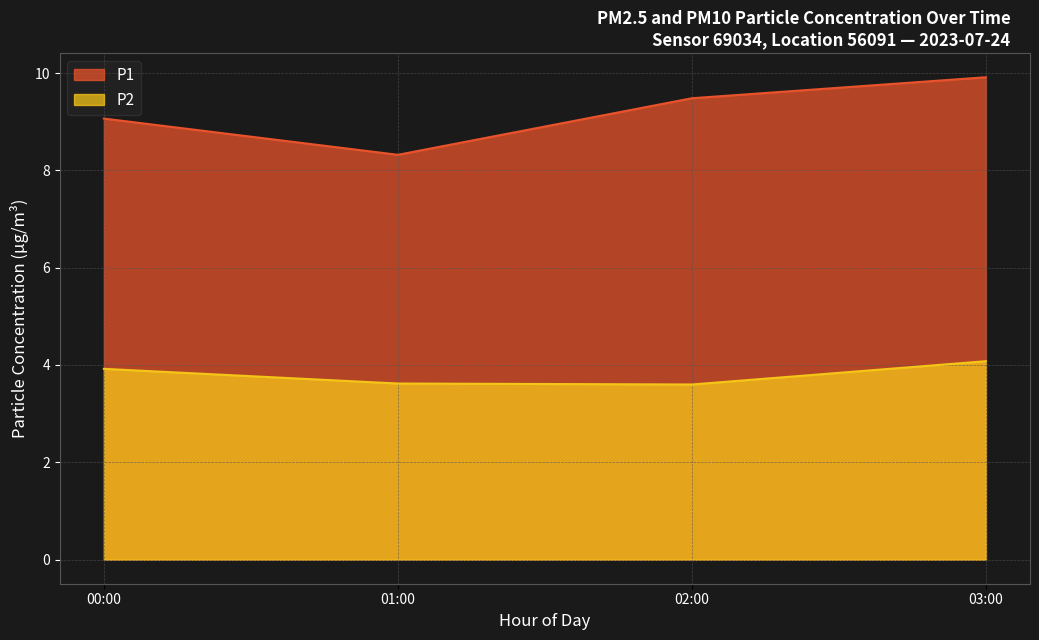

What is the sum of the P2 values at 00:00 and 03:00?

8.0